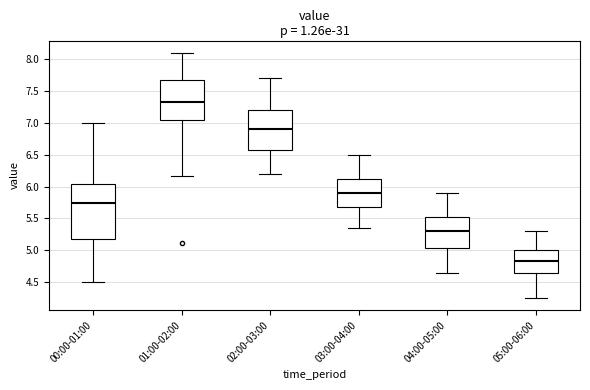

Reading left to right, transcribe this box plot: for each box, give where its median line is, the range the box spans, and where its two whiskers end, as read against the y-axis. The values are not printed on the chart, so give them approximately, as read against the axis.

00:00-01:00: median 5.75, box 5.20 to 6.05, whiskers 4.50 to 7.00
01:00-02:00: median 7.35, box 7.05 to 7.65, whiskers 6.15 to 8.10
02:00-03:00: median 6.90, box 6.60 to 7.20, whiskers 6.20 to 7.70
03:00-04:00: median 5.90, box 5.70 to 6.15, whiskers 5.35 to 6.50
04:00-05:00: median 5.30, box 5.05 to 5.55, whiskers 4.65 to 5.90
05:00-06:00: median 4.85, box 4.65 to 5.00, whiskers 4.25 to 5.30